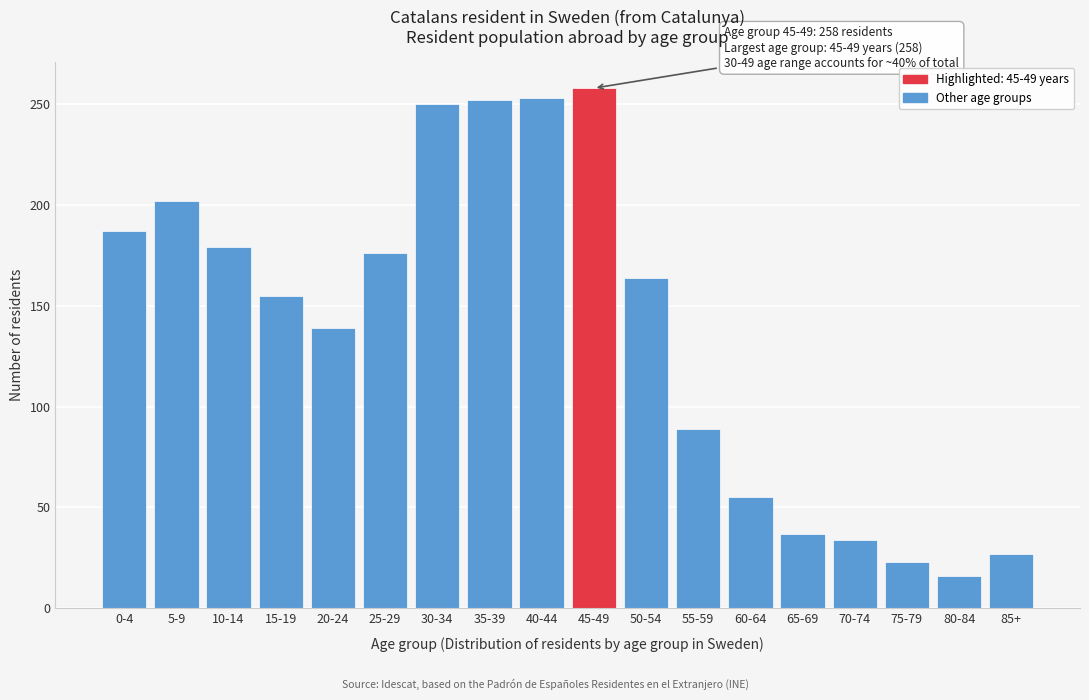

What is the difference between the maximum and minimum values?

242